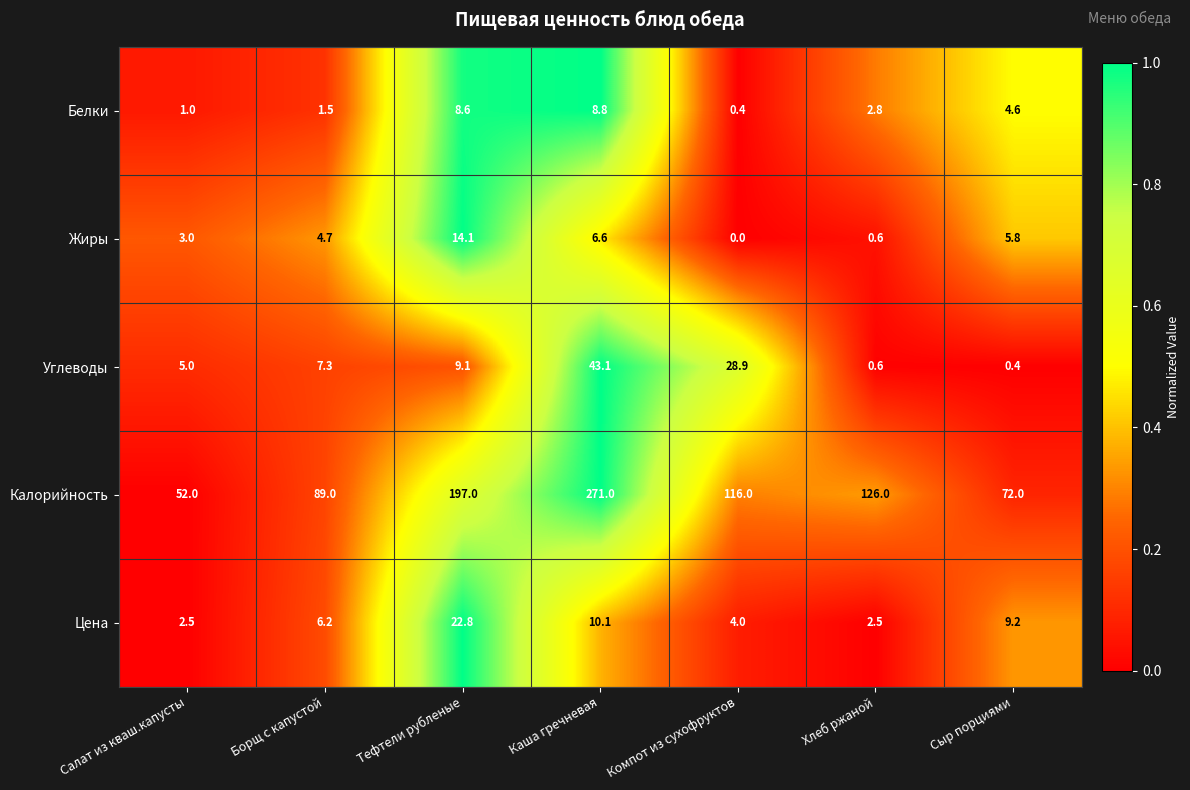

Which series has the widest spread of values?

Калорийность